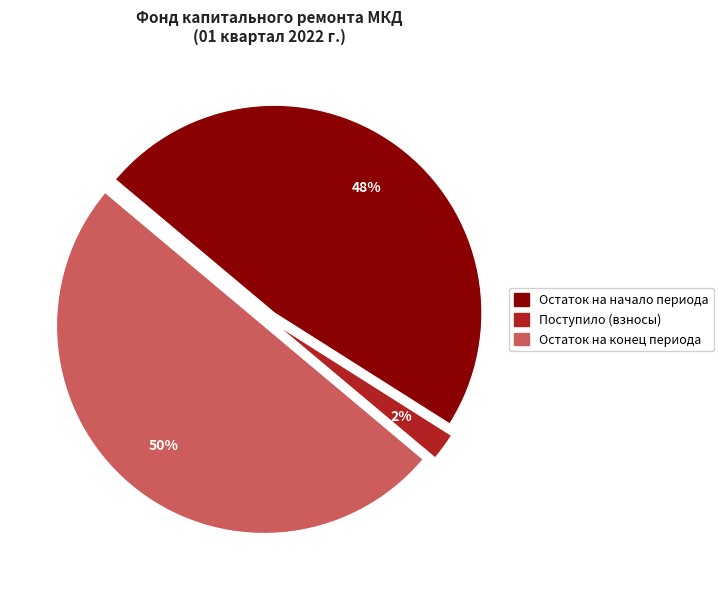

To the nearest percent, what is the difference between the largest and smallest slice percentages?

48%